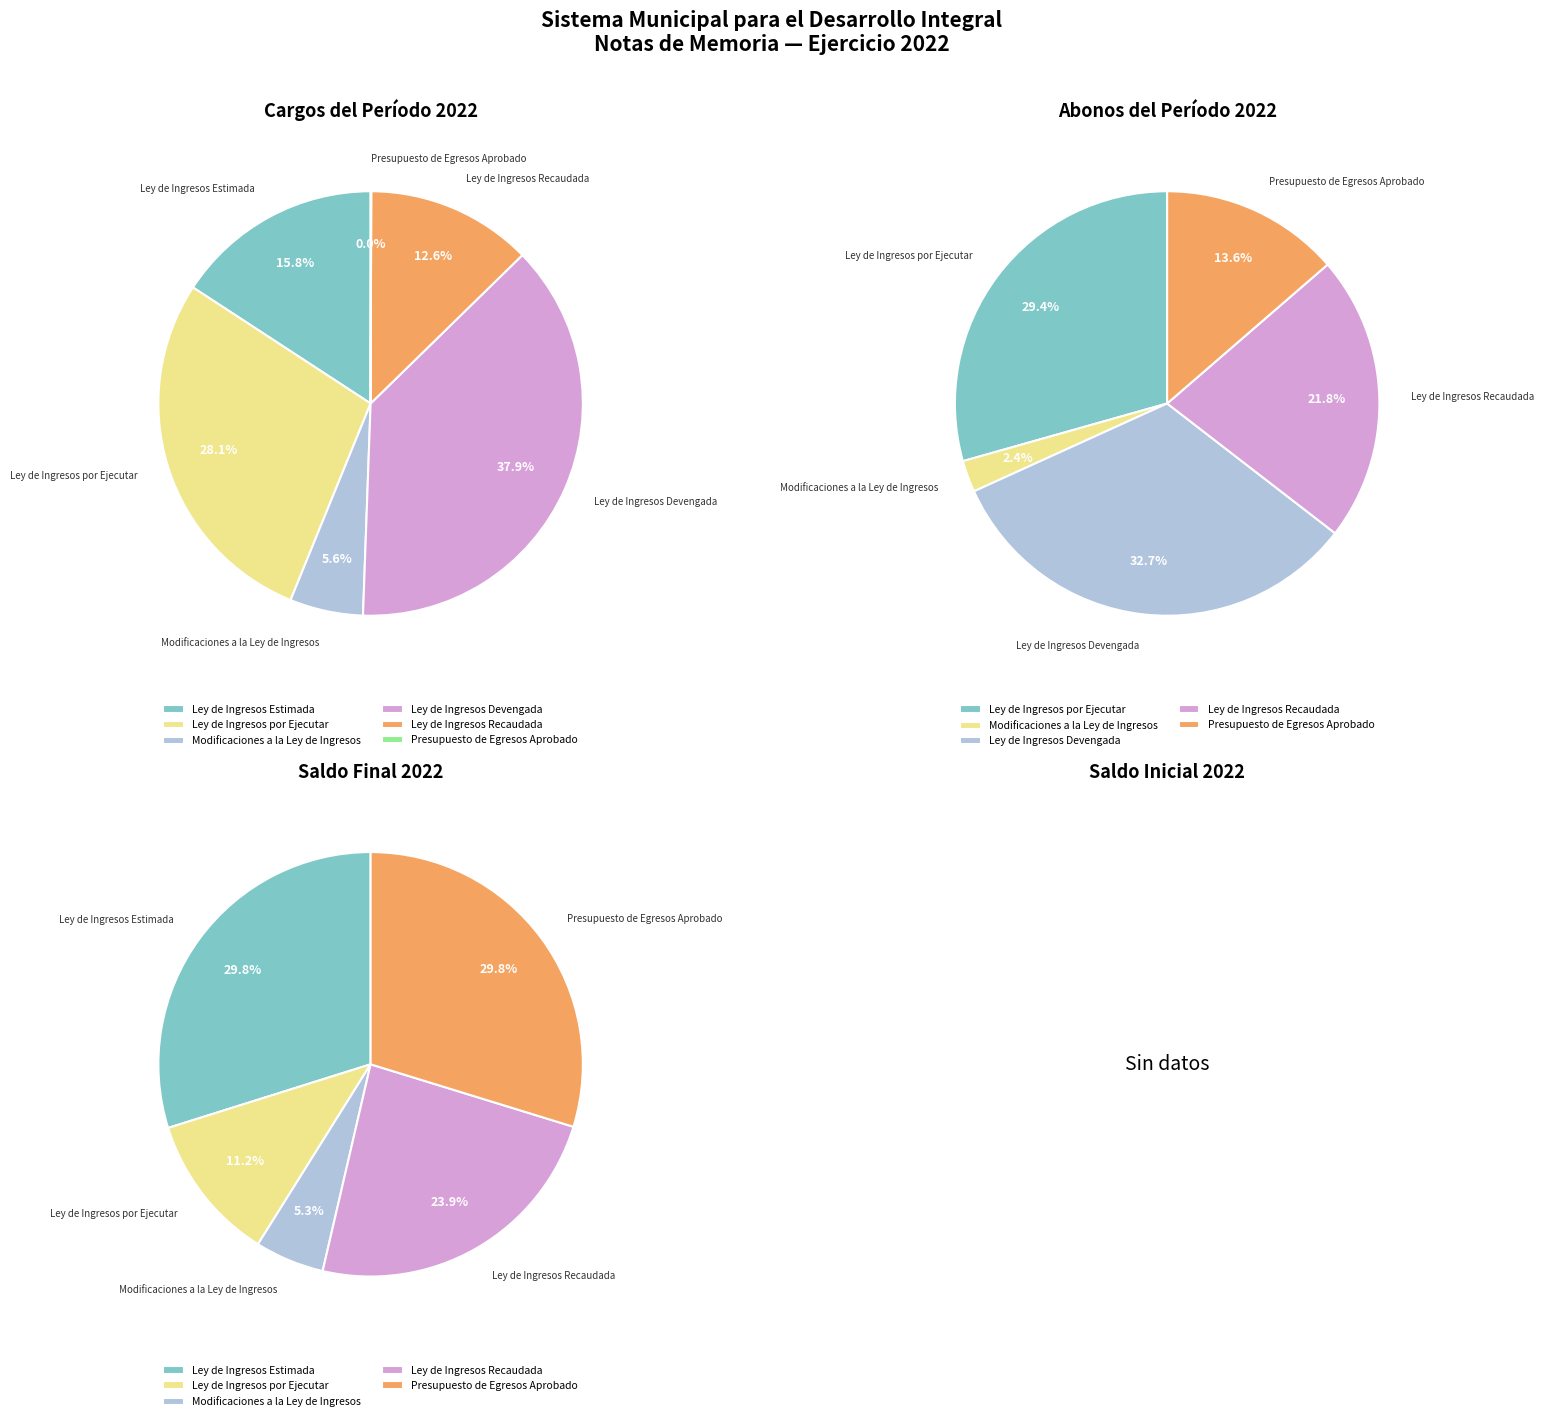

Does any single category account for the majority?

No